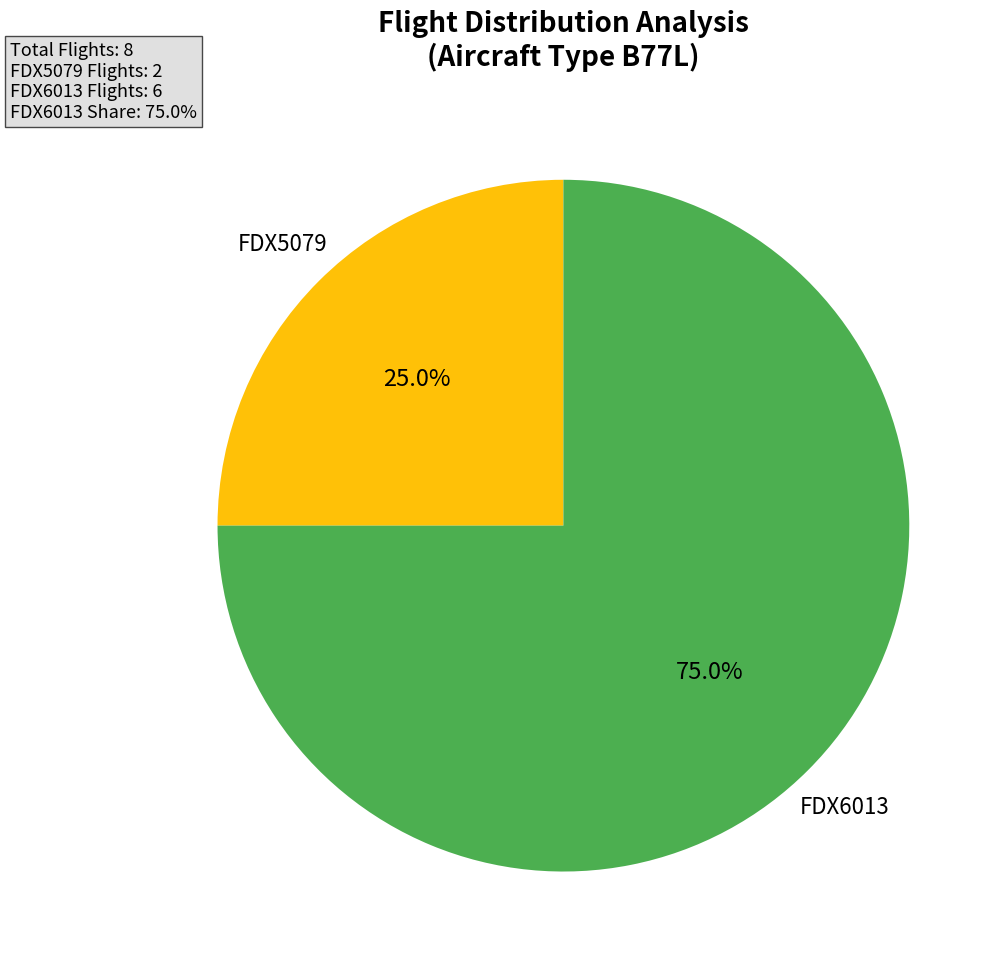

The FDX5079 slice represents 25% of the pie. True or false?

True